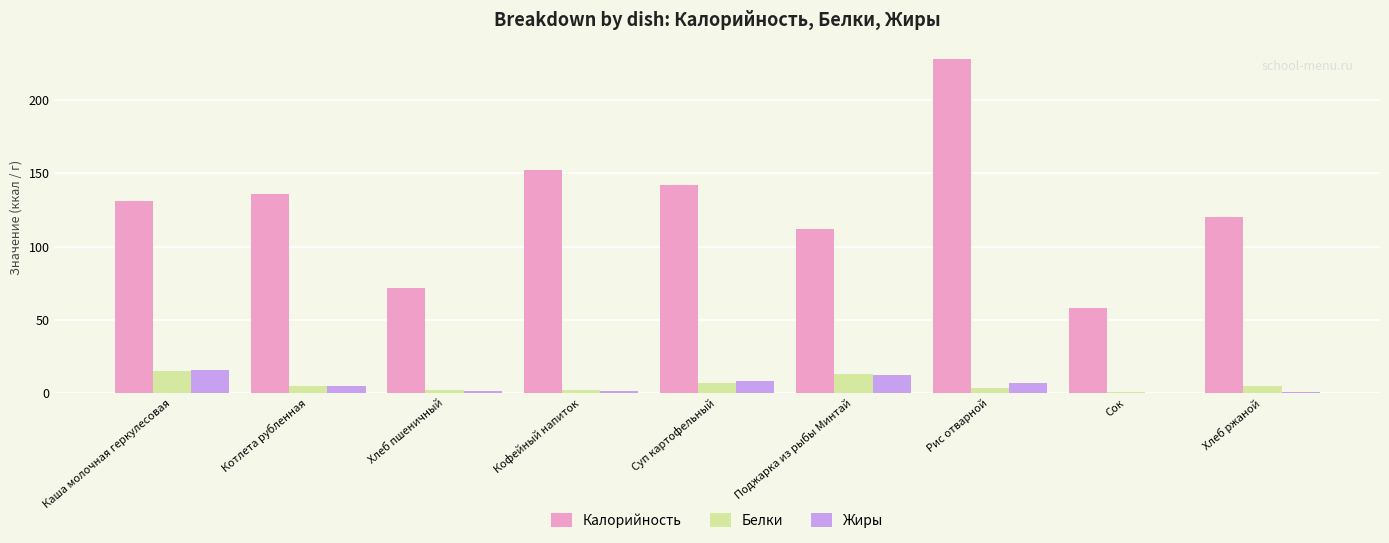

What is the approximate value of Жиры at Котлета рубленная?

5.0